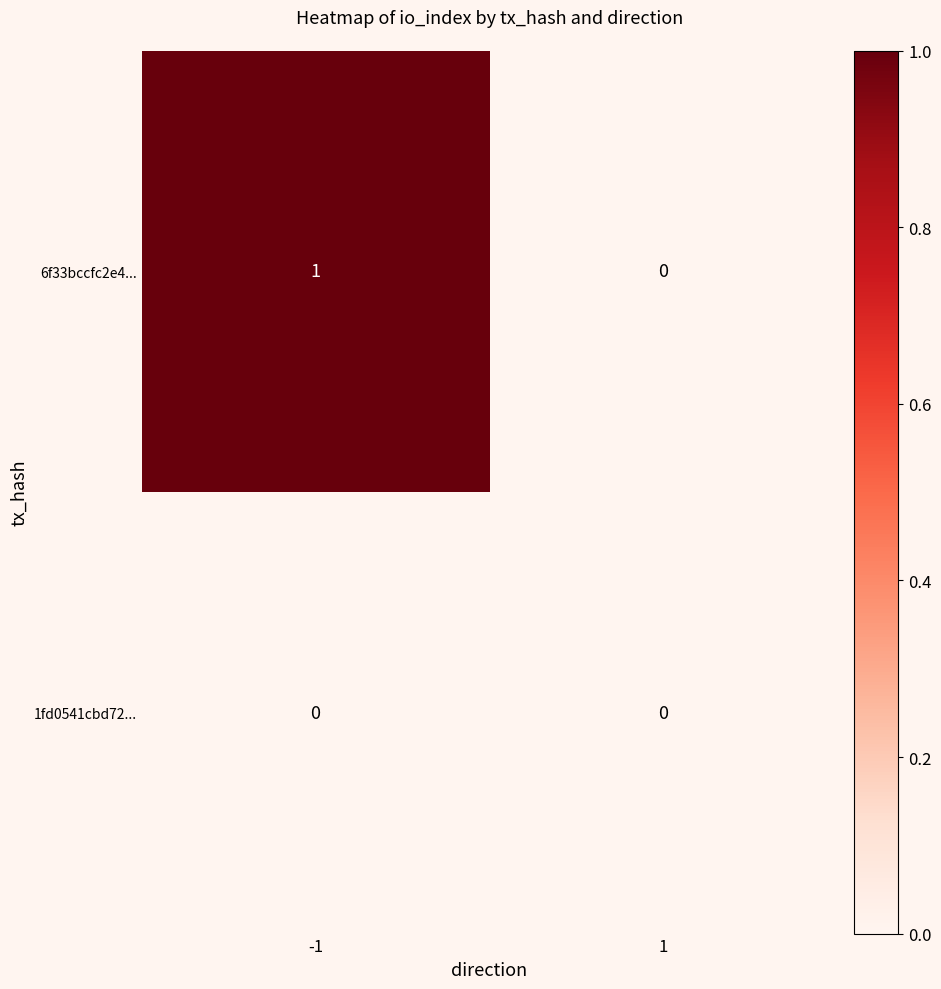

Rank the series by their maximum value, from lowest to highest.

1fd0541cbd72..., 6f33bccfc2e4...